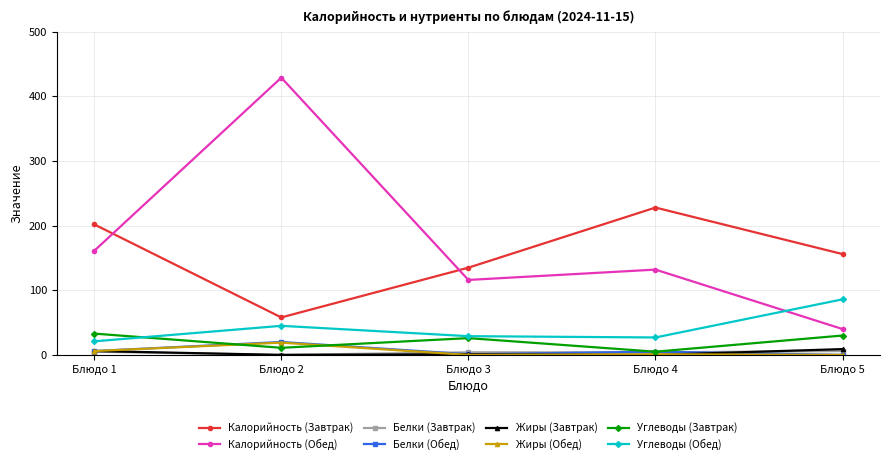

Which series has the largest total across all categories?

Калорийность (Обед)